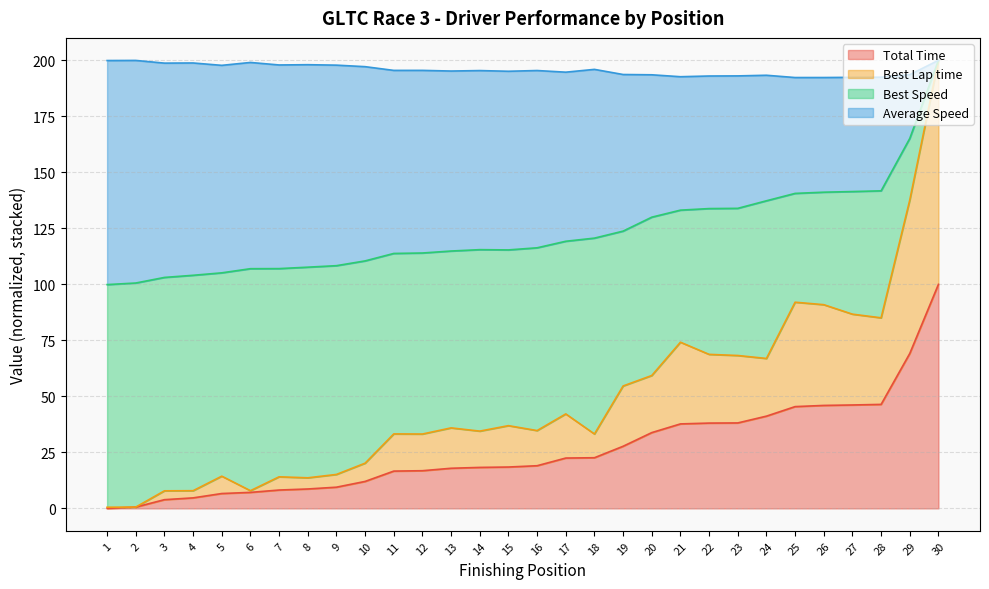

At which label does Total Time reach its peak?

30